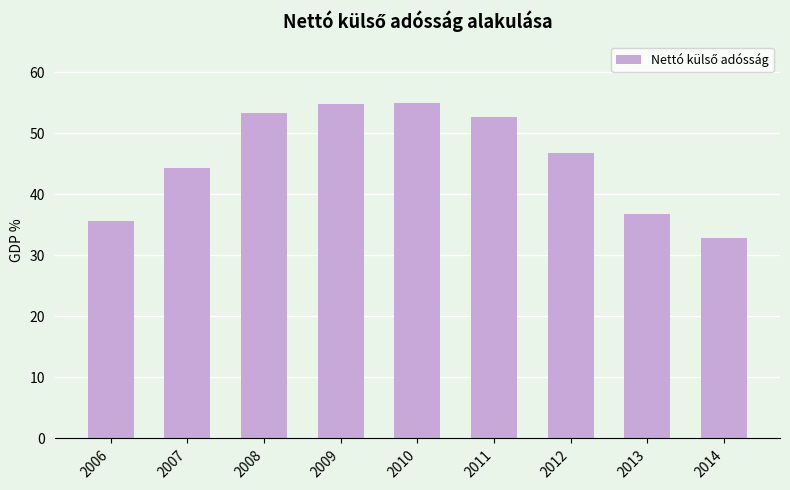

What is the value of the 1st bar from the left?

35.6